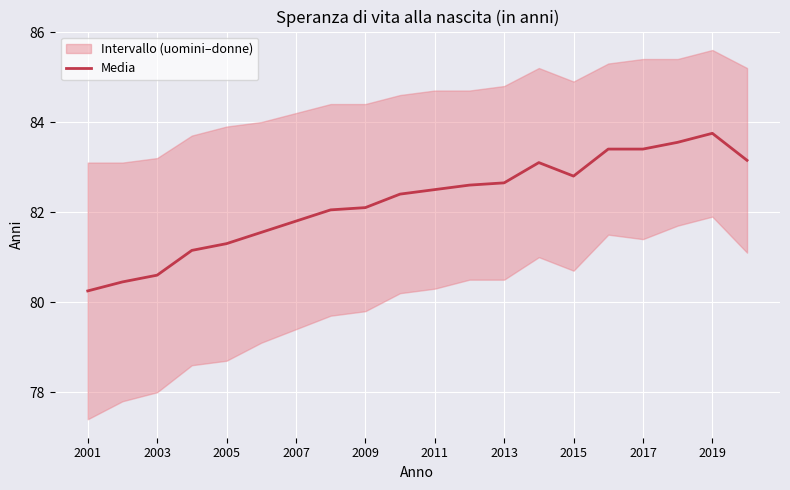

What is the minimum value shown in the chart?

80.2